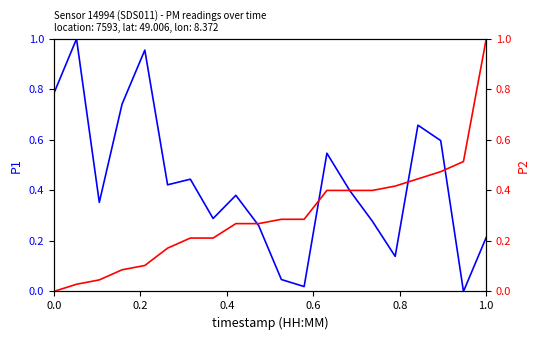

What are all the series names shown in the legend?

P1, P2